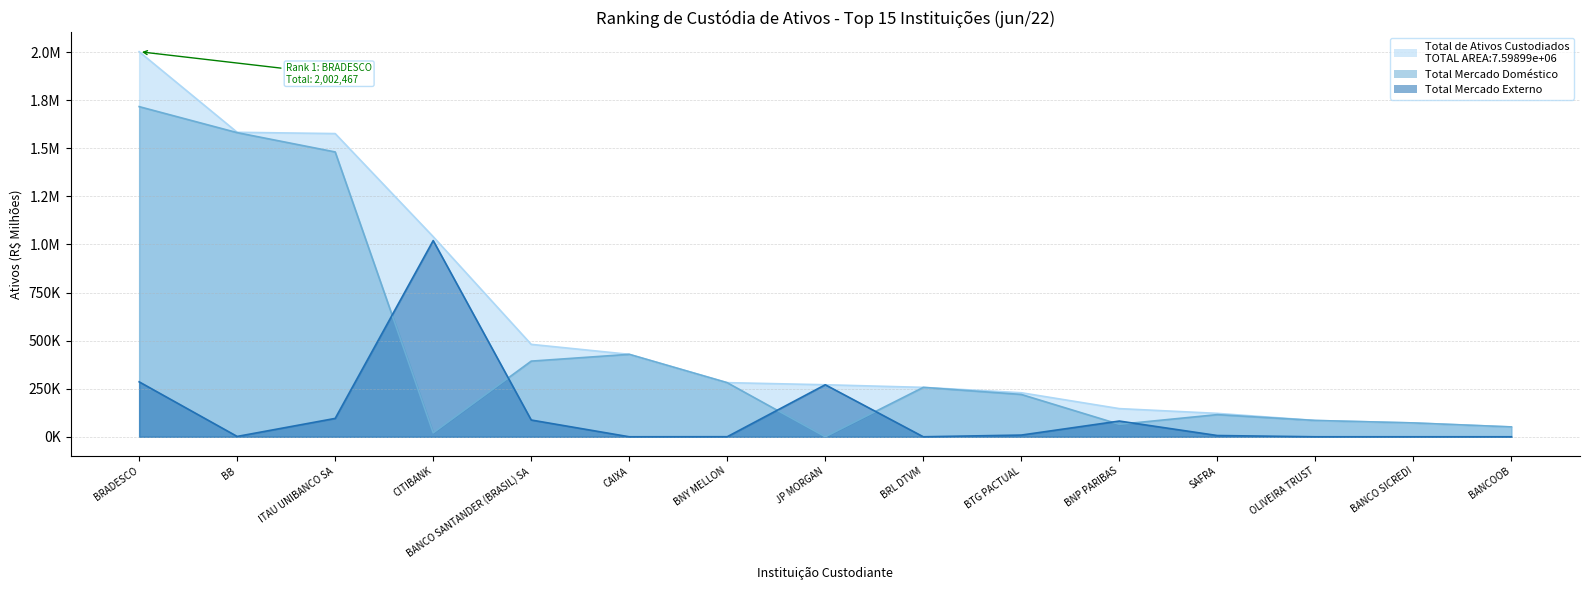

How many values in the Total Mercado Externo series exceed 6473?

8